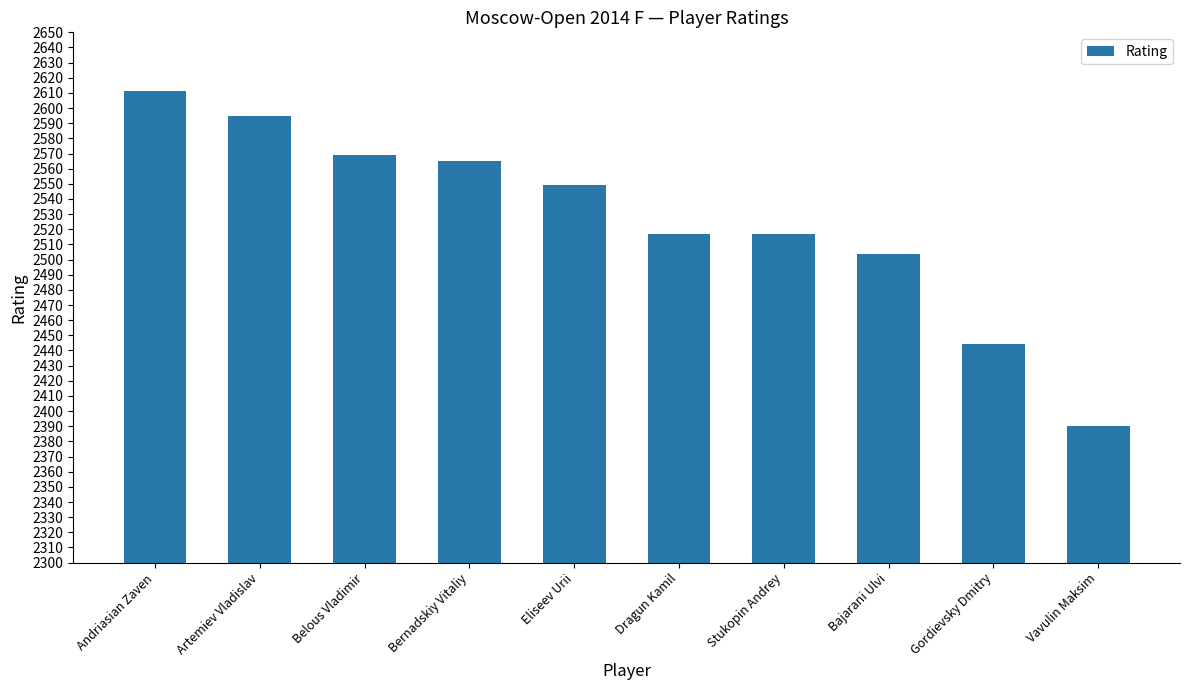

What is the ratio of the value at Dragun Kamil to the value at Bernadskiy Vitaliy?

1.0